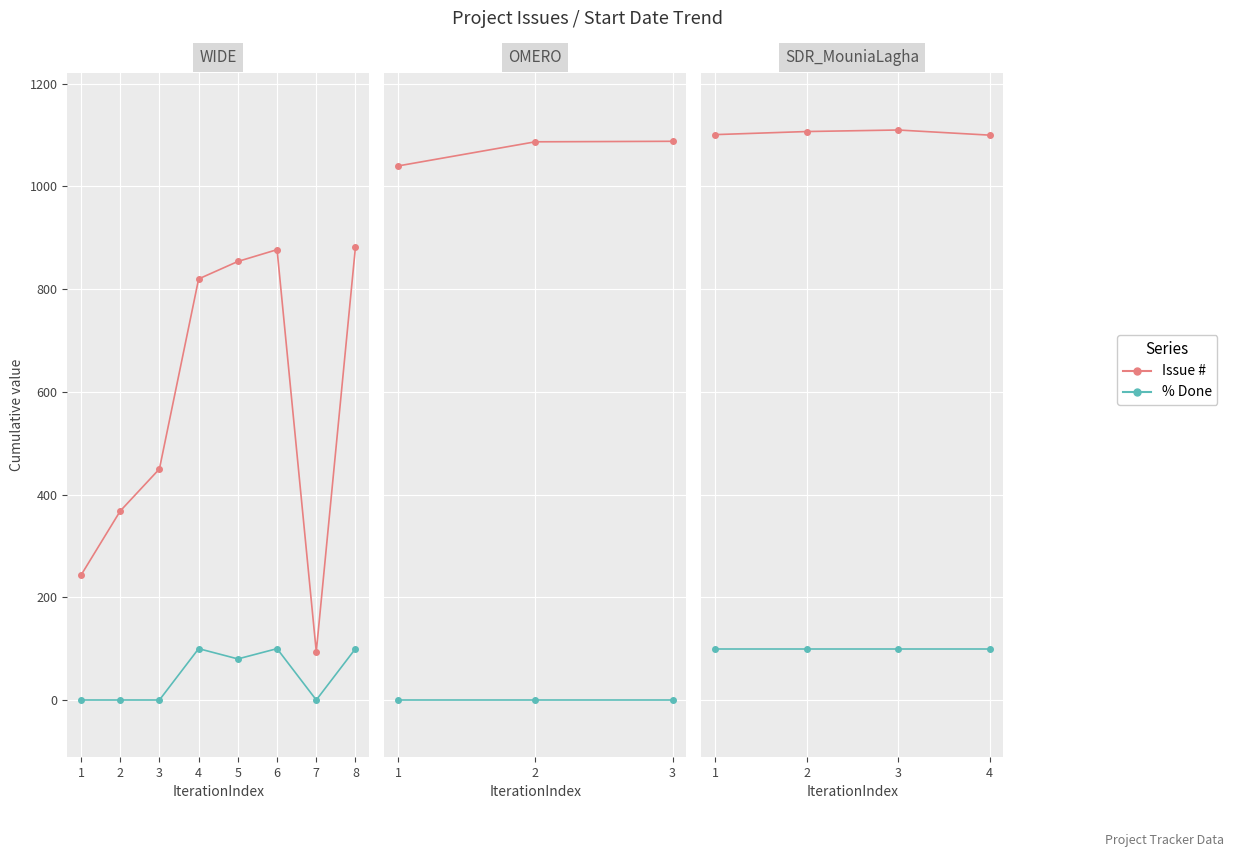

Rank the series at 3 from highest to lowest value.

Issue #, % Done